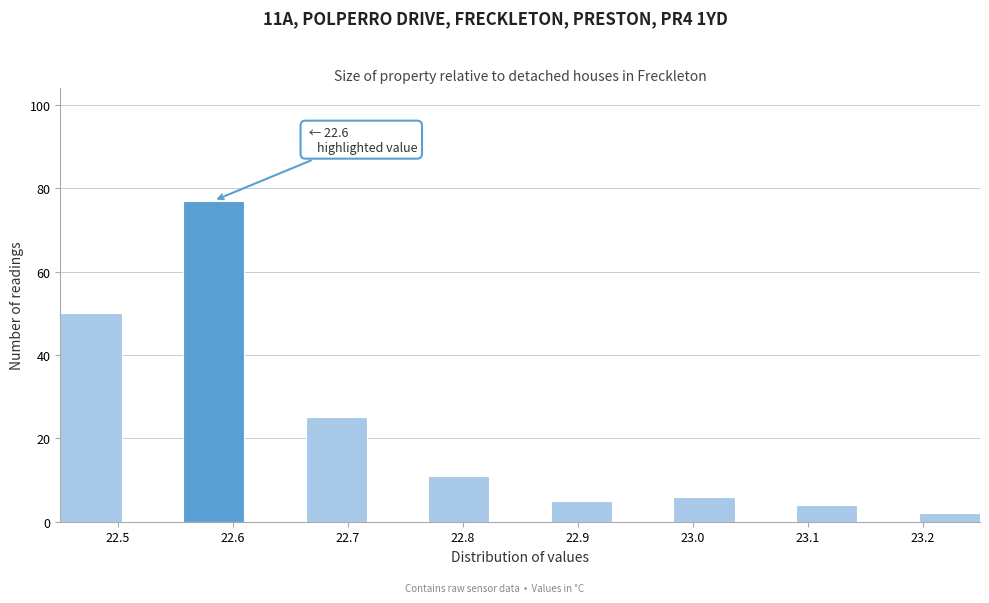

Over which range of the x-axis is the bar tallest?

22.56 to 22.61